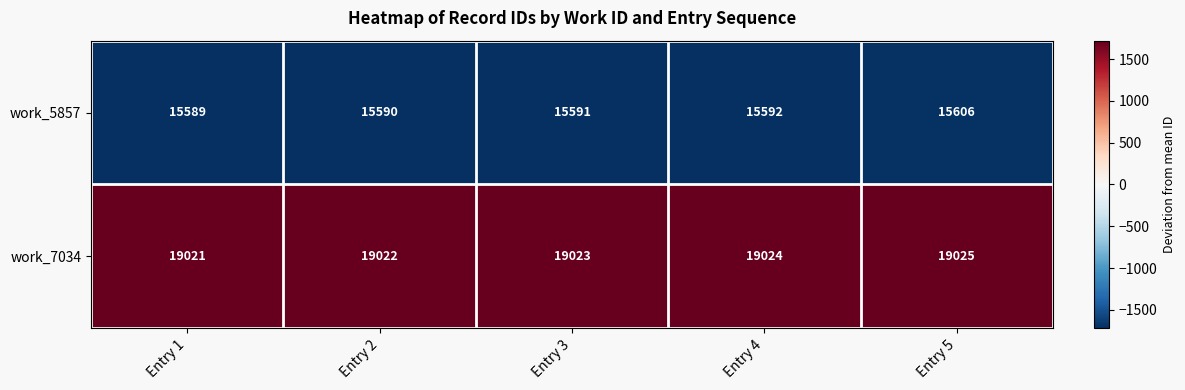

Which series has the largest range (max minus min)?

work_5857